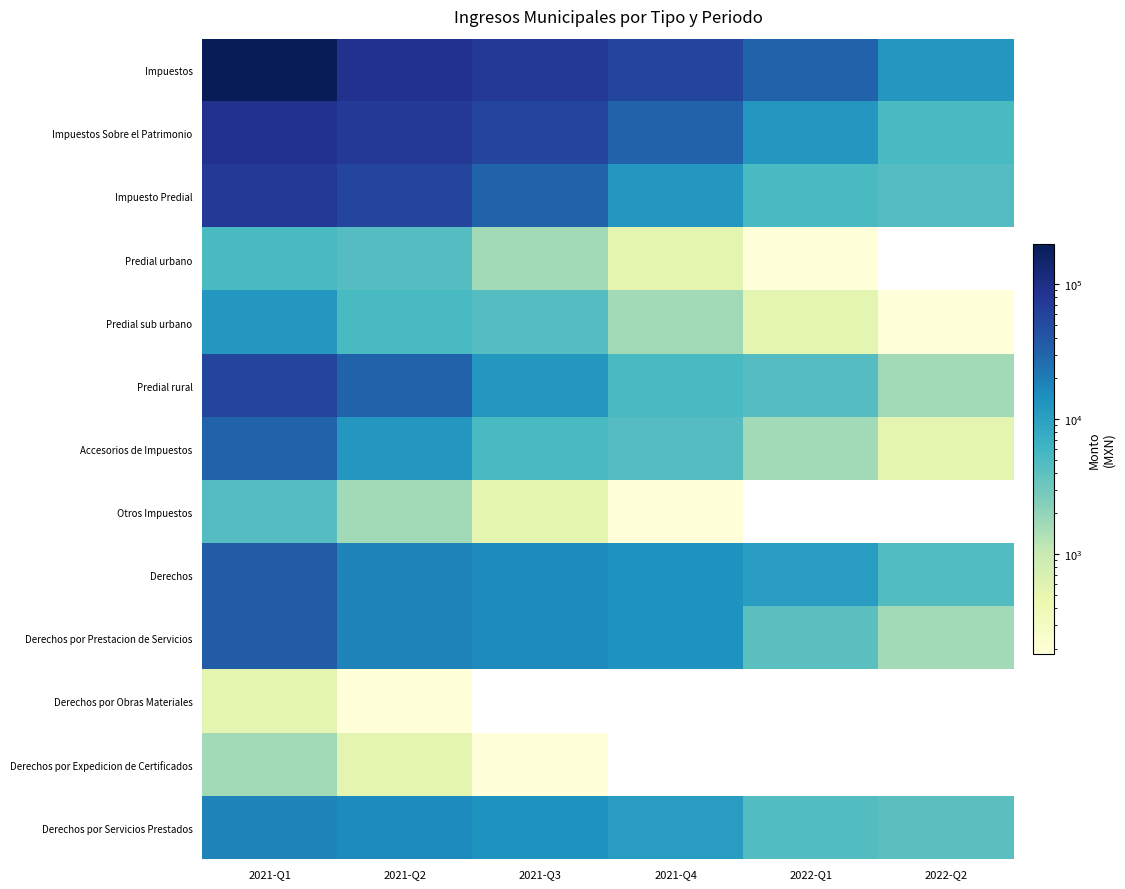

Rank the categories by Otros Impuestos value from highest to lowest.

2021-Q1, 2021-Q2, 2021-Q3, 2021-Q4, 2022-Q1, 2022-Q2